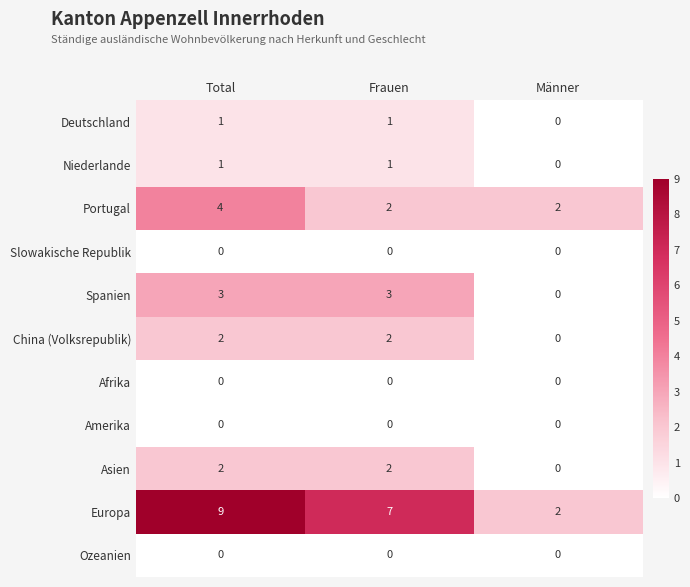

At which category is the sum across all series the highest?

Total